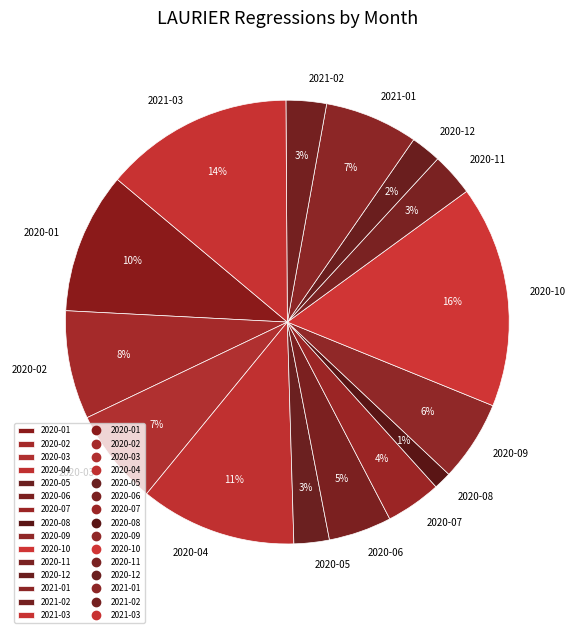

To the nearest percent, what is the difference between the largest and smallest slice percentages?

15%